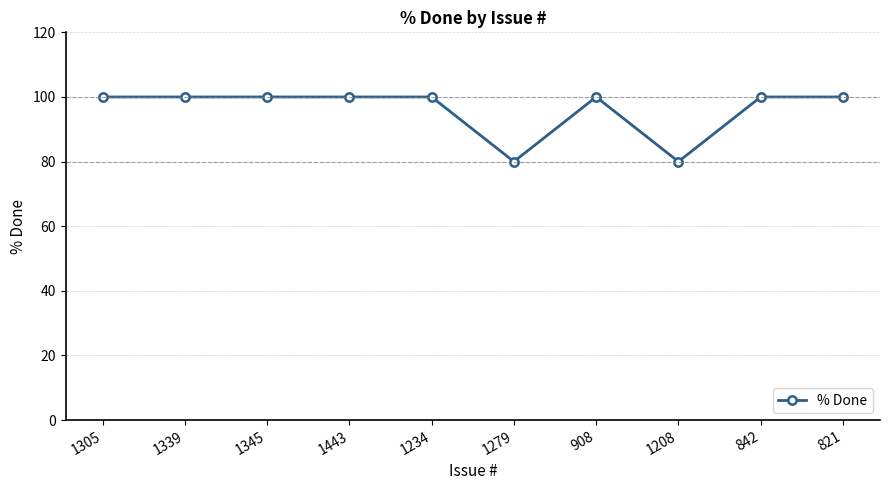

True or false: the data shows 100 at 1443.

True